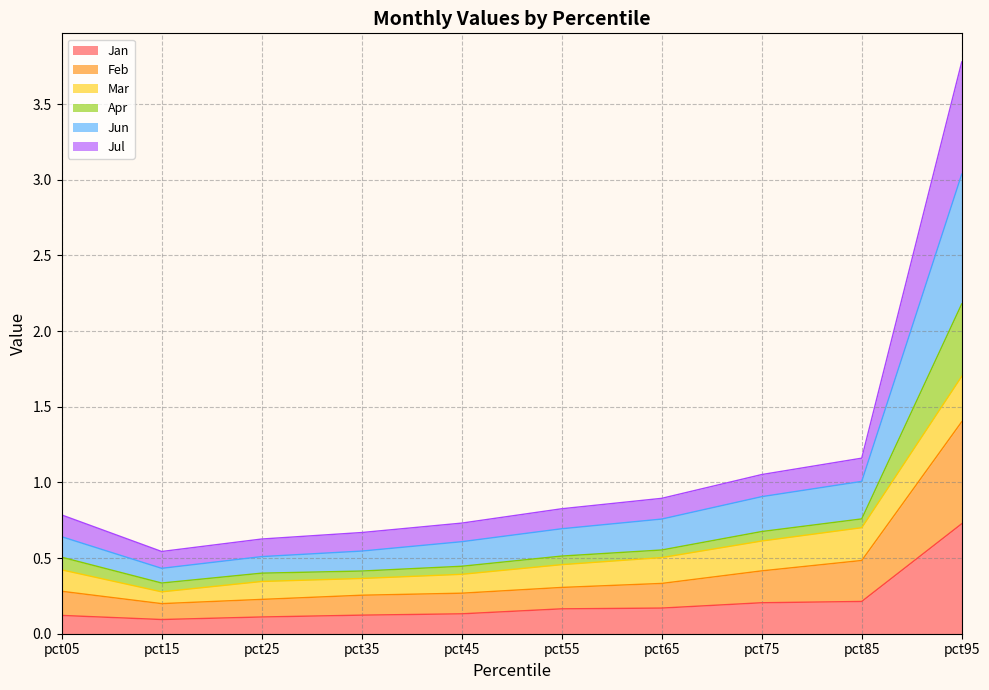

What is the total value across all series at pct05?

0.8